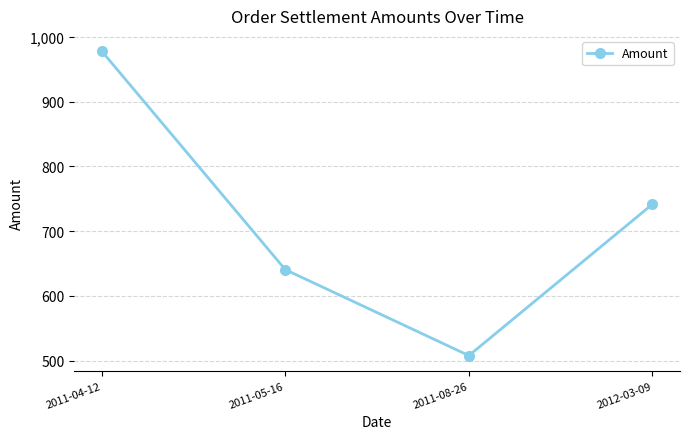

True or false: the data shows 692.4 at 2011-08-26.

False